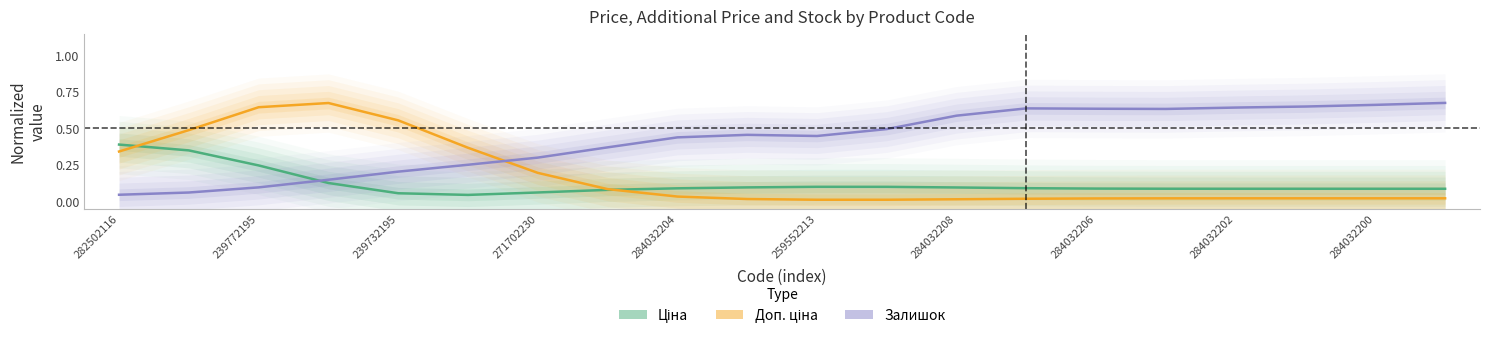

Reading right to left, what are all the values shown in this chart?

Ціна: 0.1	0.1	0.1	0.1	0.1	0.1	0.1	0.1	0.1	0.1	0.1	0.1	0.1	0.1	0.0	0.1	0.1	0.2	0.3	0.4
Доп. ціна: 0.0	0.0	0.0	0.0	0.0	0.0	0.0	0.0	0.0	0.0	0.0	0.0	0.1	0.2	0.4	0.6	0.7	0.6	0.5	0.3
Залишок: 0.7	0.7	0.7	0.6	0.6	0.6	0.6	0.6	0.5	0.4	0.5	0.4	0.4	0.3	0.3	0.2	0.1	0.1	0.1	0.0